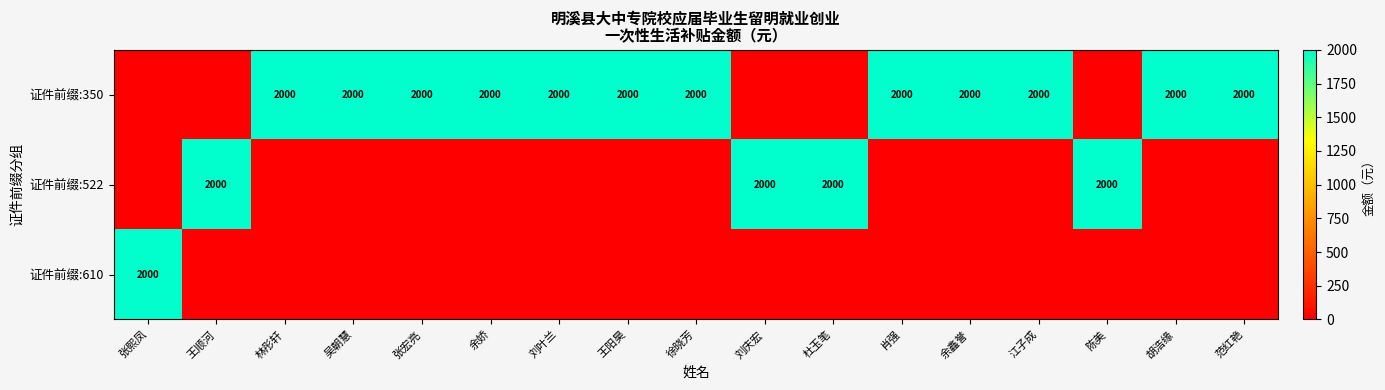

The 证件前缀:522 series shows 2000 at 刘庆宏. True or false?

True